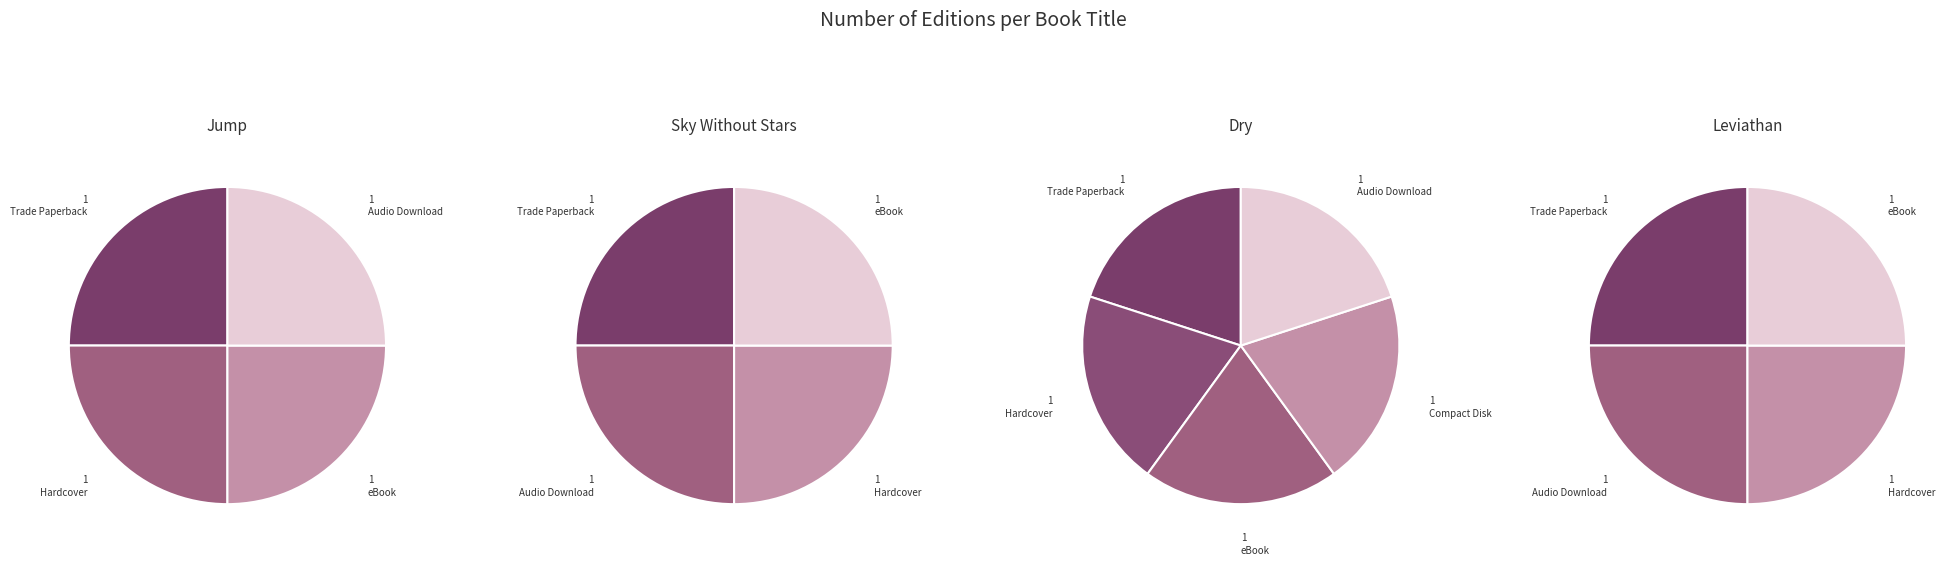

Rank the categories by value from highest to lowest.

Dry, Jump, Sky Without Stars, Leviathan